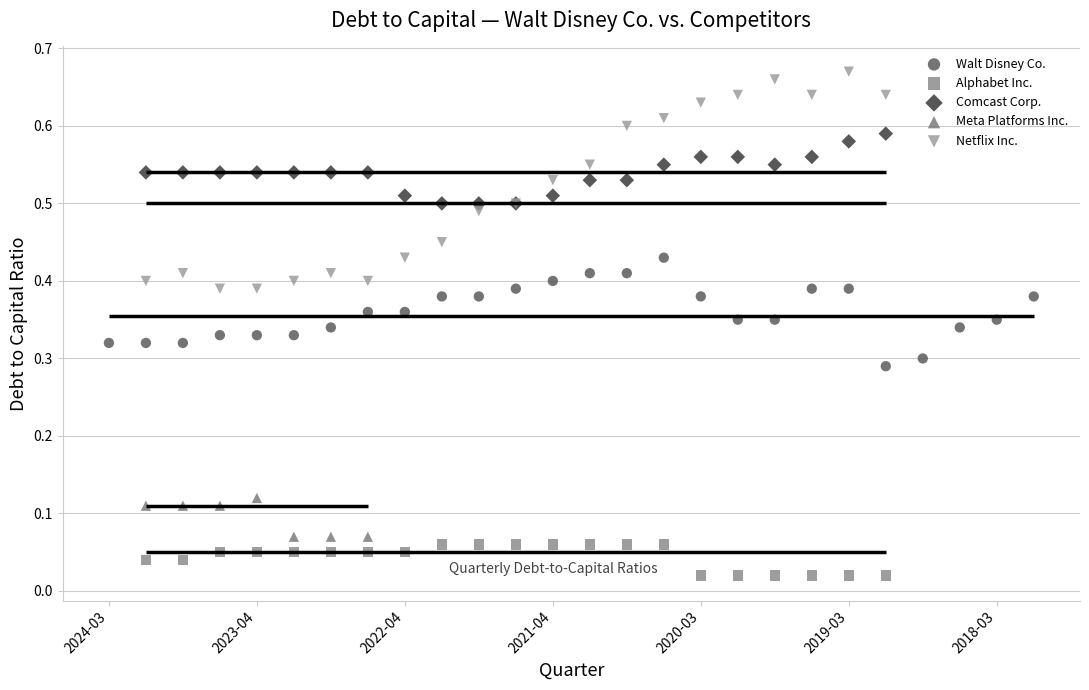

Which series has the largest Y range (max minus min)?

Netflix Inc.